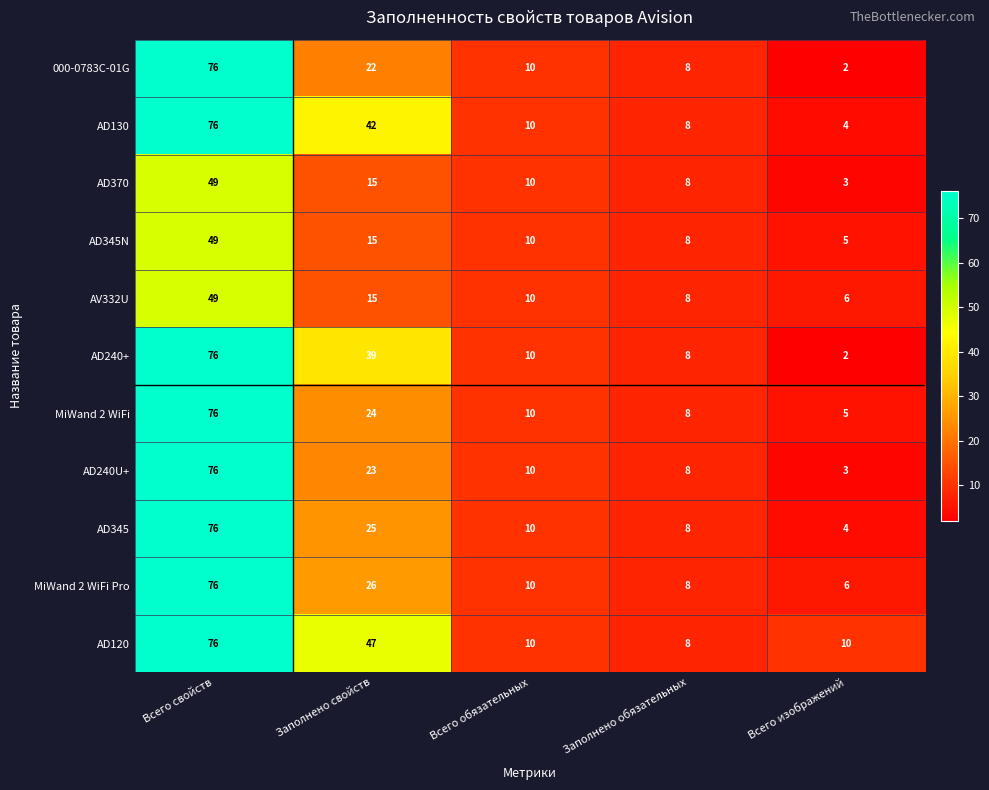

What is the lowest value of the MiWand 2 WiFi series?

5